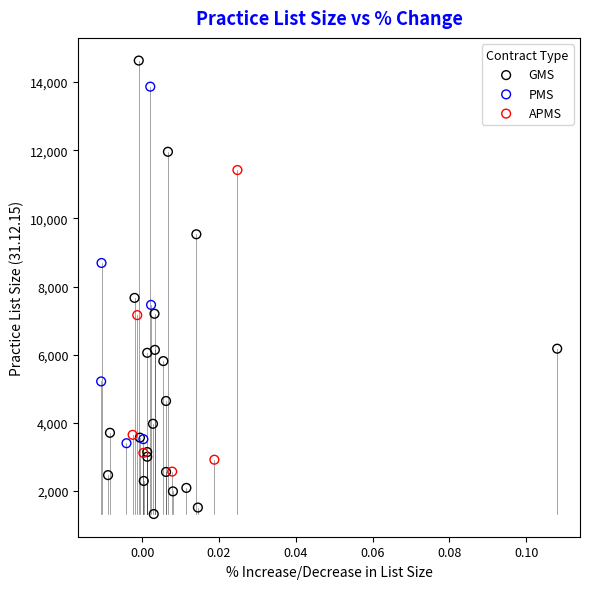

Which series contains the highest Y value?

GMS